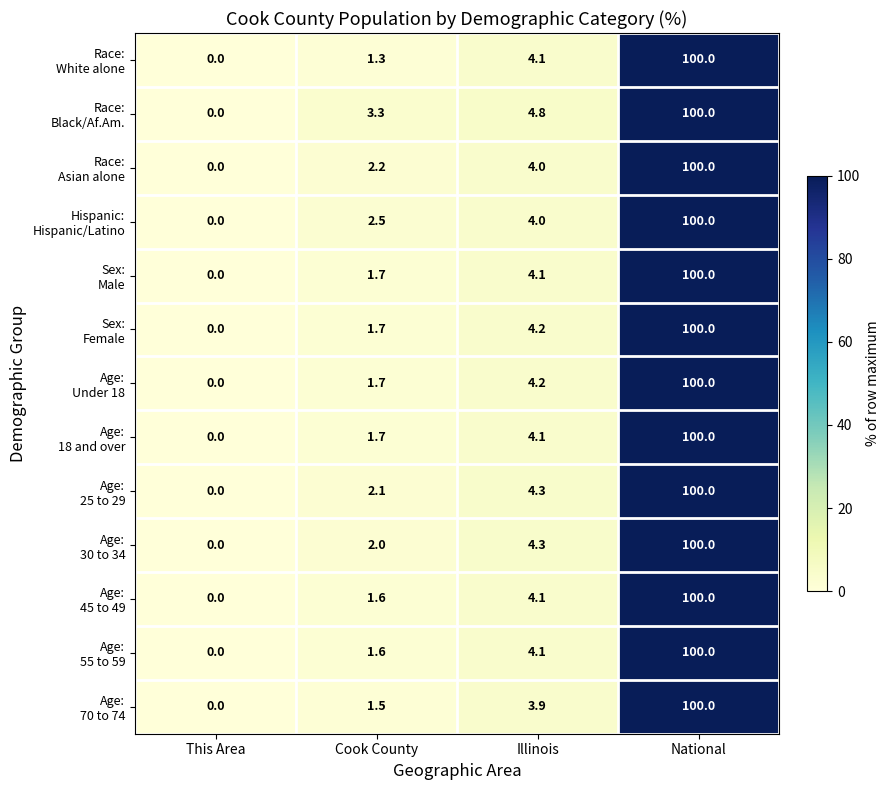

What is the maximum value shown in the chart?

100.0